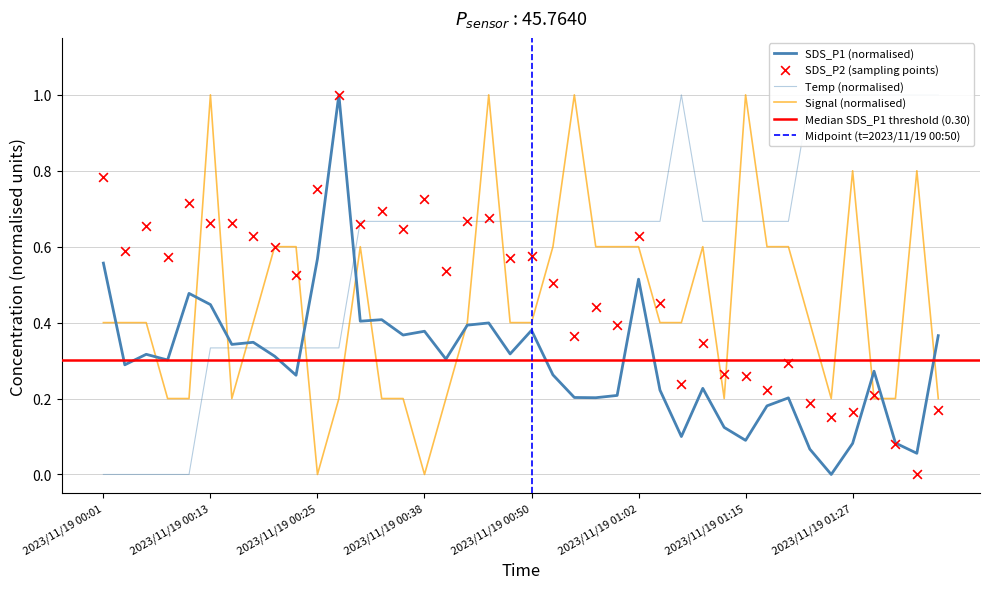

Which series has the largest total across all categories?

SDS_P2